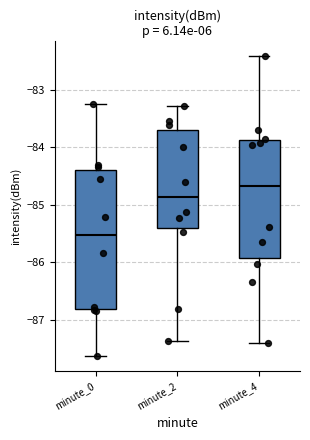

Reading left to right, transcribe this box plot: for each box, give where its median line is, the range the box spans, and where its two whiskers end, as read against the y-axis. The values are not printed on the chart, so give them approximately, as read against the axis.

minute_0: median -85.5, box -86.8 to -84.4, whiskers -87.6 to -83.2
minute_2: median -84.9, box -85.4 to -83.7, whiskers -87.4 to -83.3
minute_4: median -84.7, box -85.9 to -83.9, whiskers -87.4 to -82.4